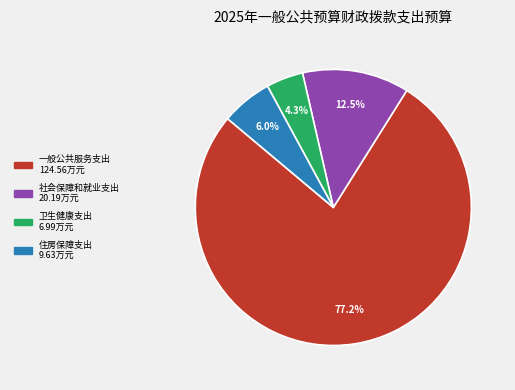

Do 社会保障和就业支出 and 卫生健康支出 together represent more than half of the pie?

No